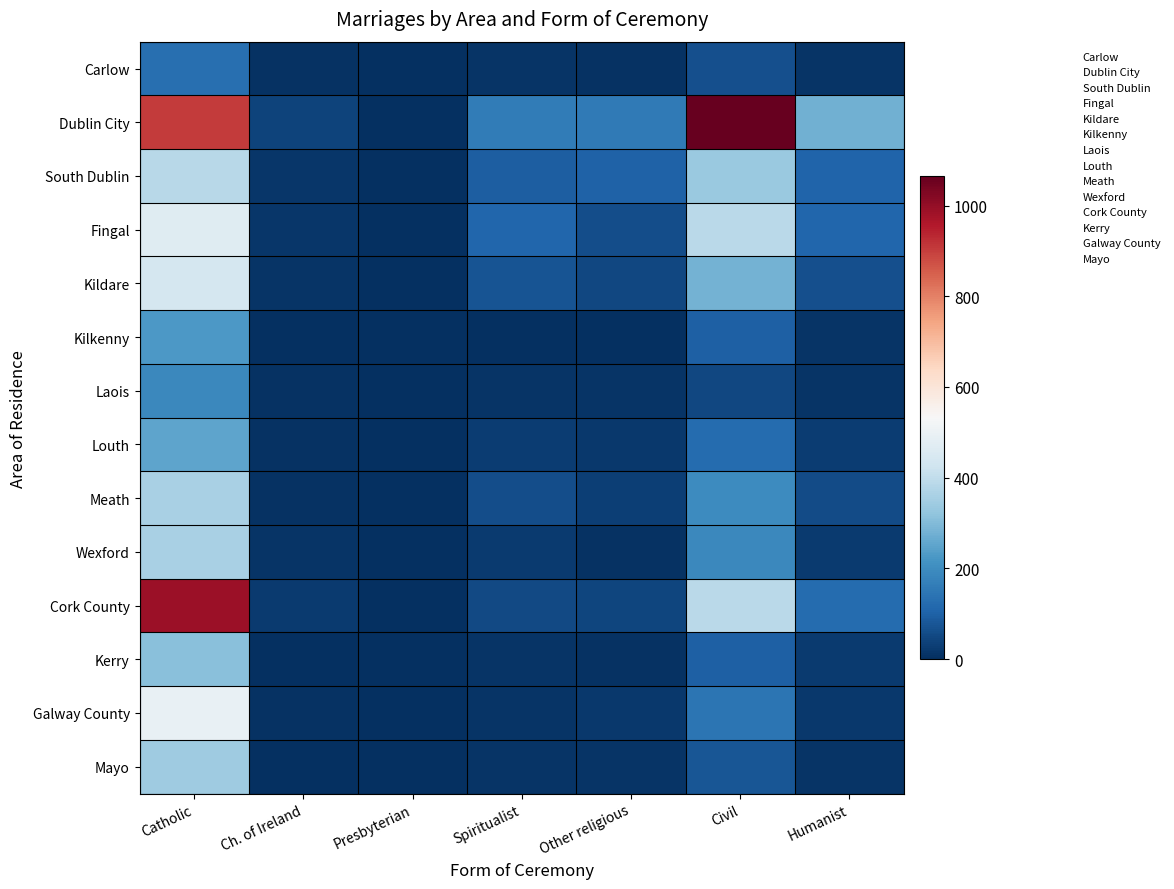

What is the spread (max minus min) of values at Spiritualist?

156